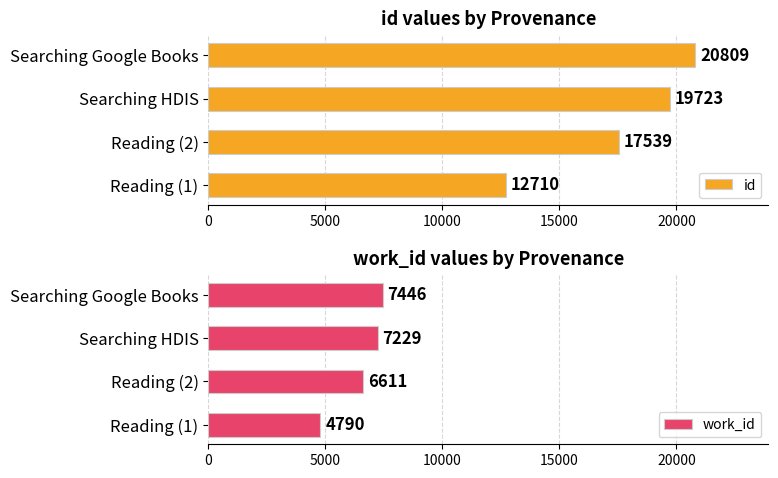

The id series shows 19723 at Searching HDIS. True or false?

True